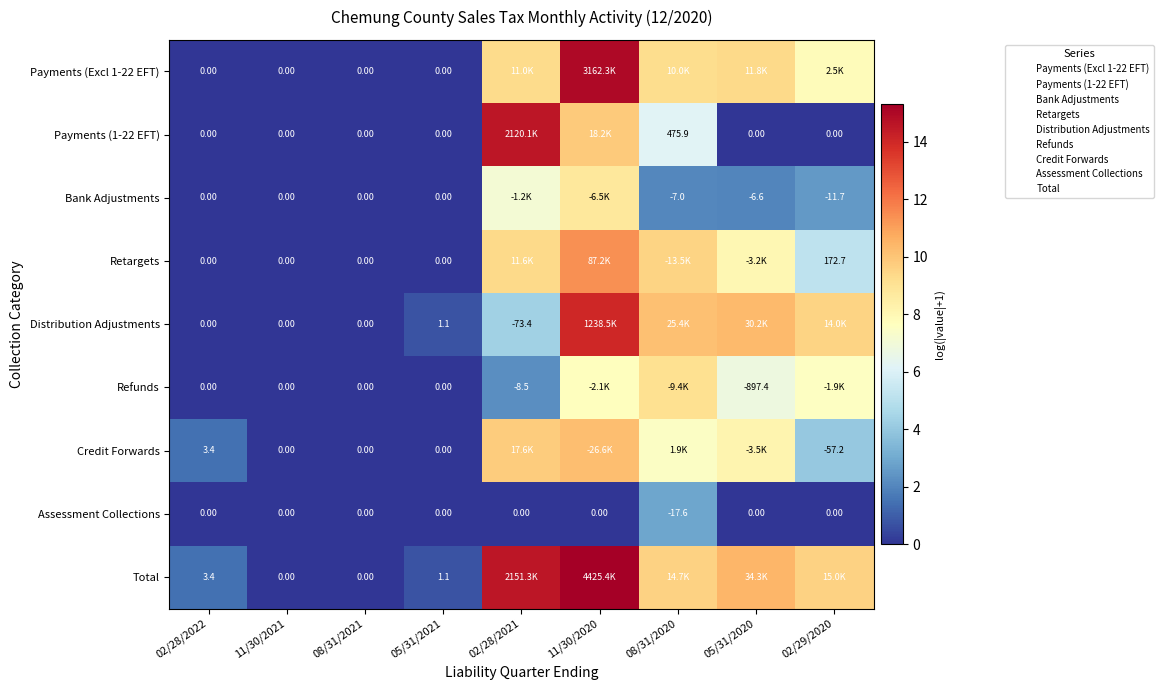

Which series has the widest spread of values?

Total